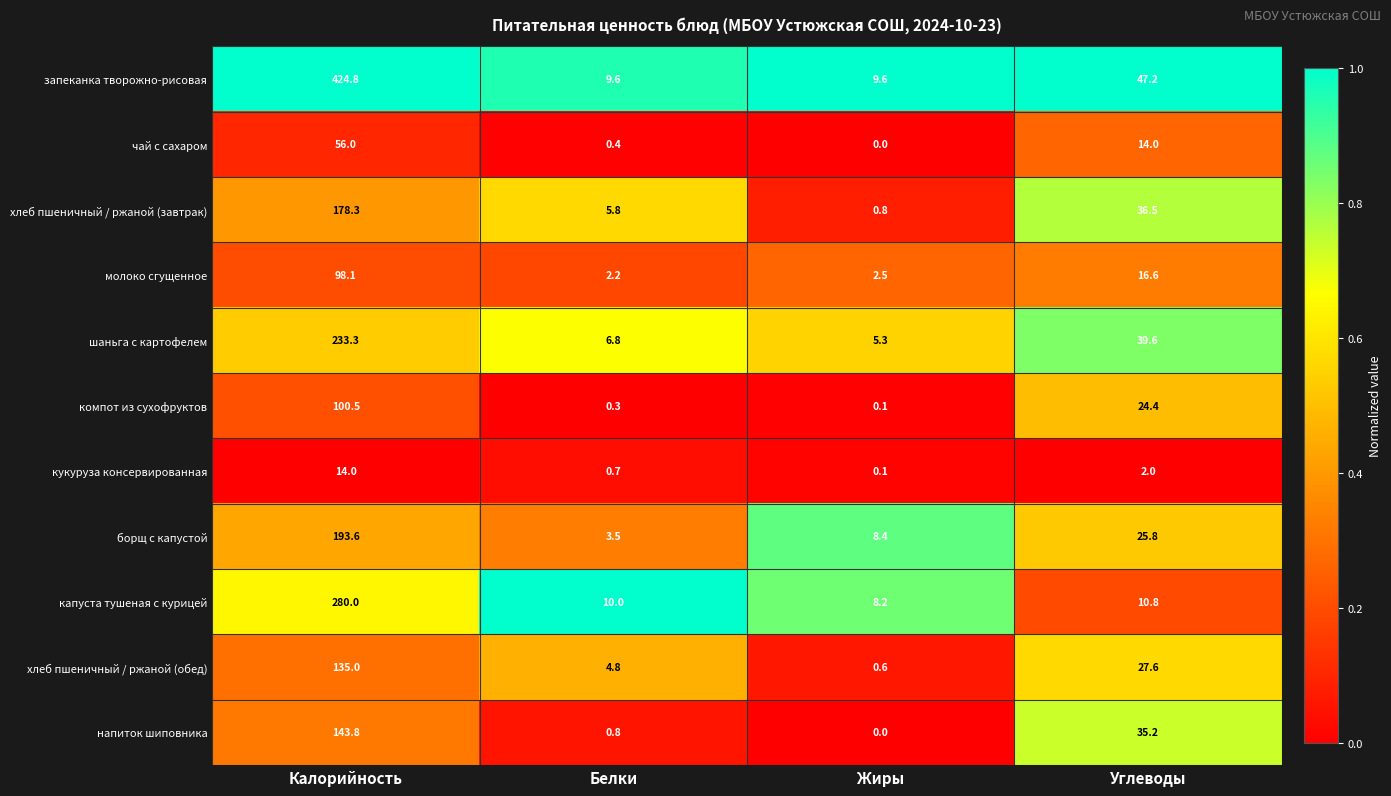

At how many categories does at least one series exceed 0?

4